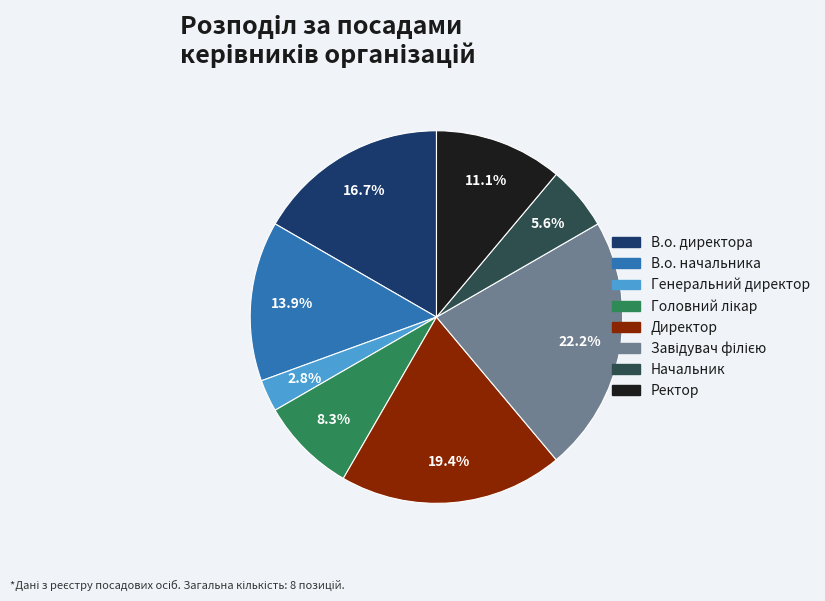

Which has a higher value, В.о. директора or В.о. начальника?

В.о. директора